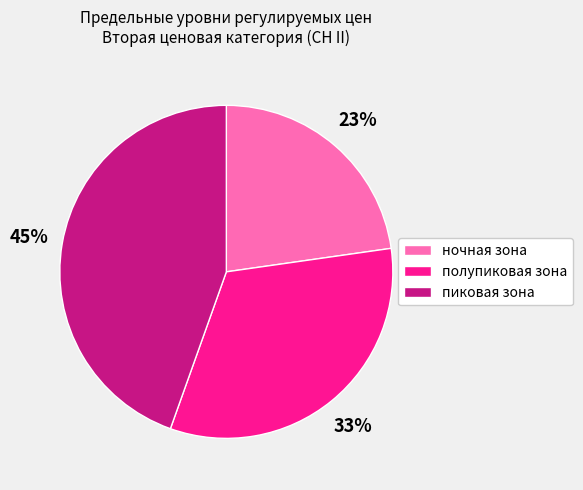

Approximately how many times larger is the value at полупиковая зона compared to пиковая зона?

0.7